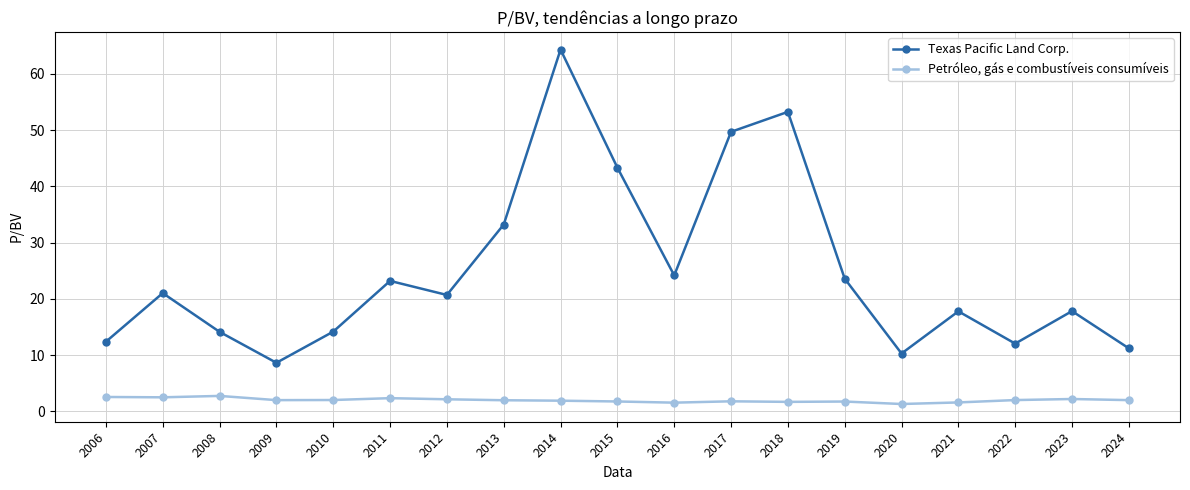

At which label does Texas Pacific Land Corp. reach its peak?

2014